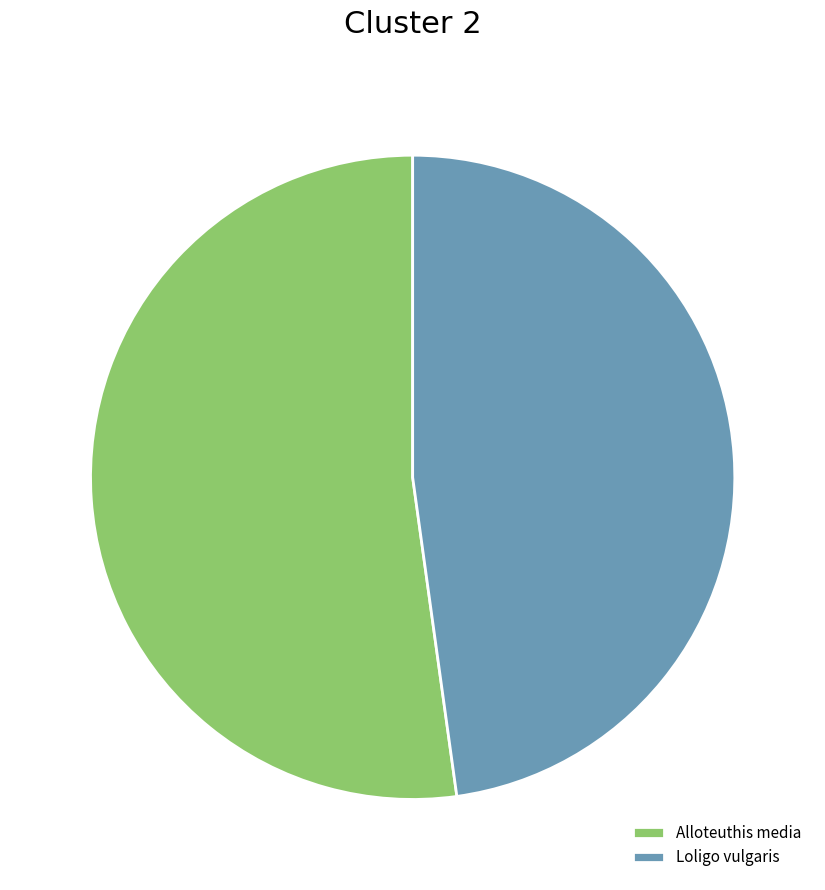

Count the number of slices in the pie.

2